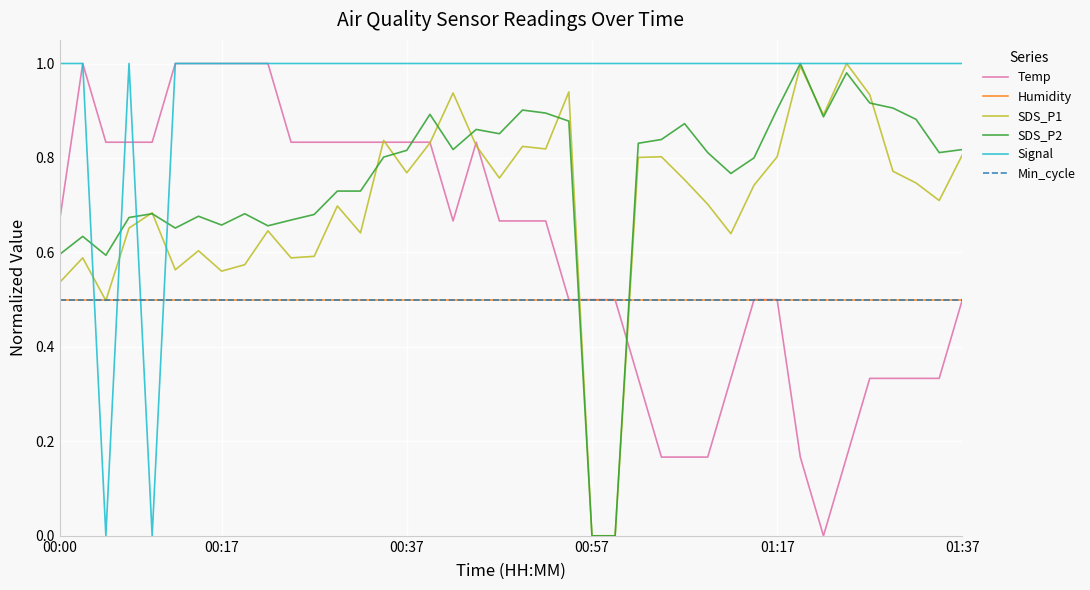

Which category has the lowest value across all series?

33